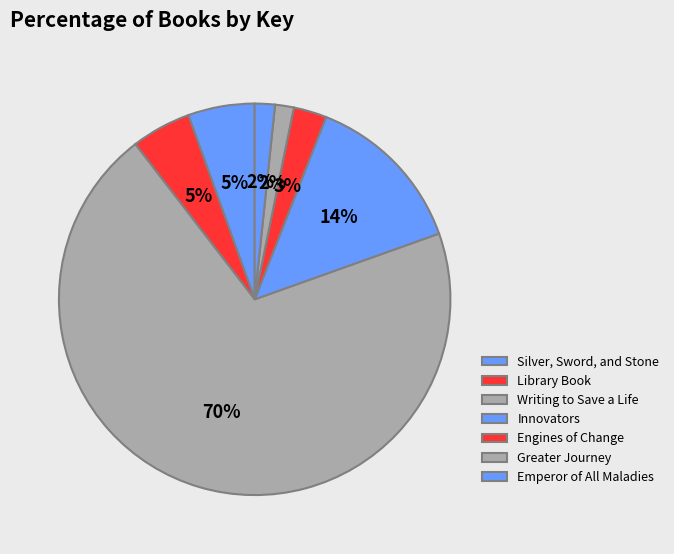

Rank the categories by value from lowest to highest.

Greater Journey, Emperor of All Maladies, Engines of Change, Library Book, Silver, Sword, and Stone, Innovators, Writing to Save a Life